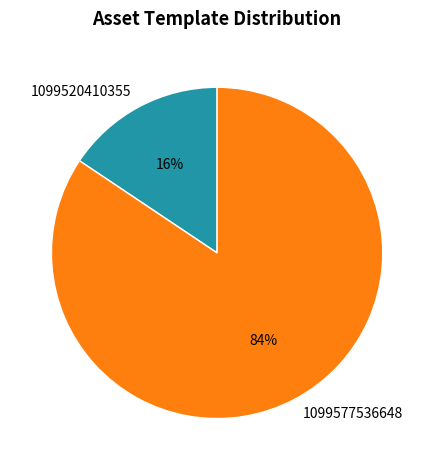

Combined, do 1099520410355 and 1099577536648 account for over 50%?

Yes